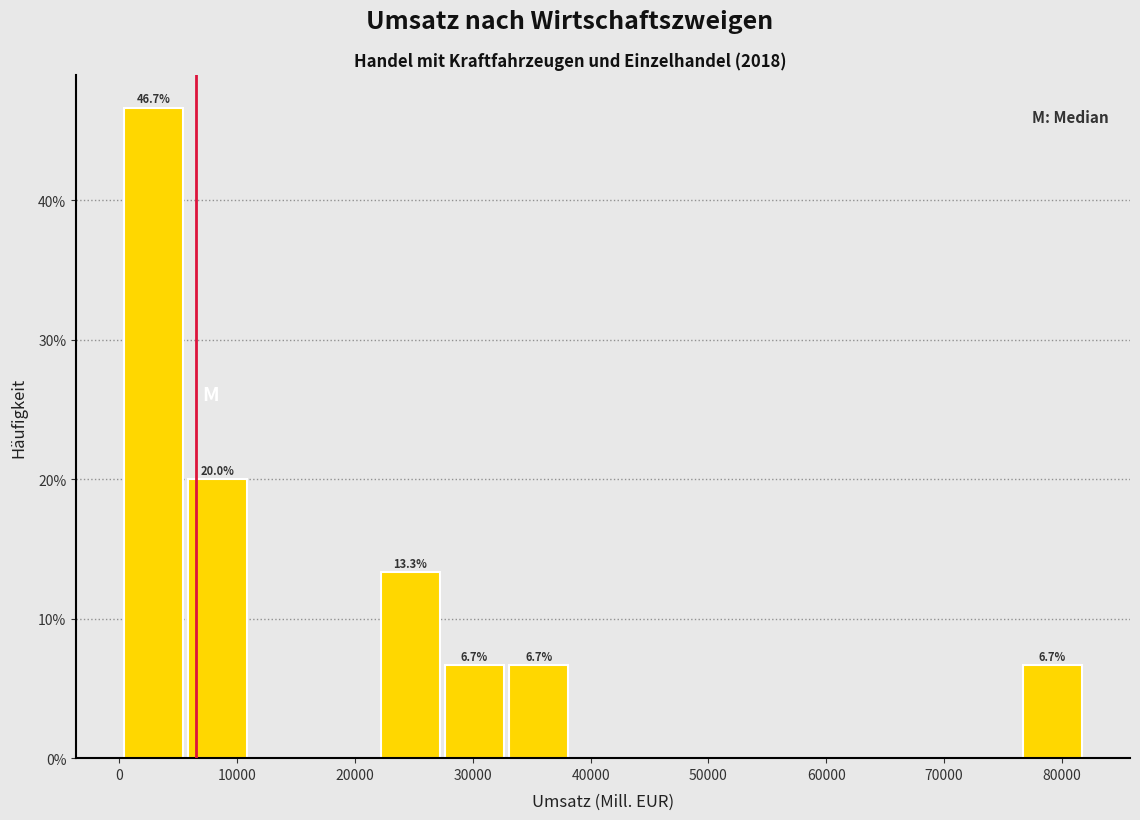

Which range on the x-axis has the tallest bar?

0 to 6000